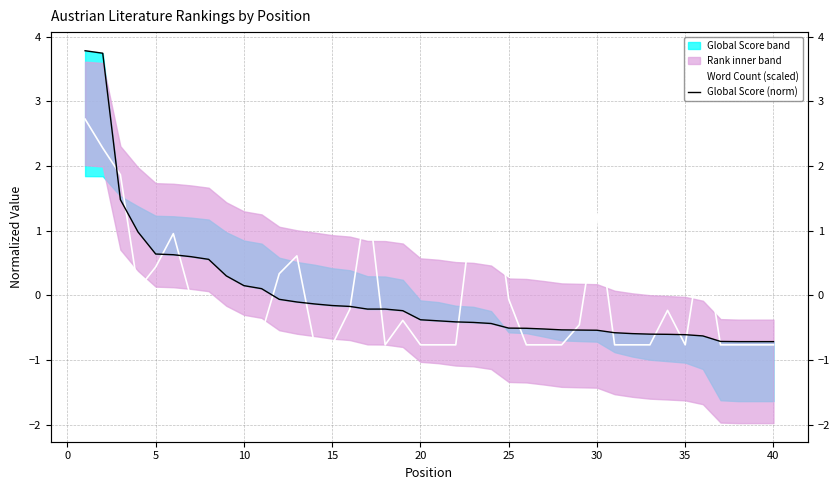

True or false: Global Score (norm) has more than 0 points higher than both neighbors.

False